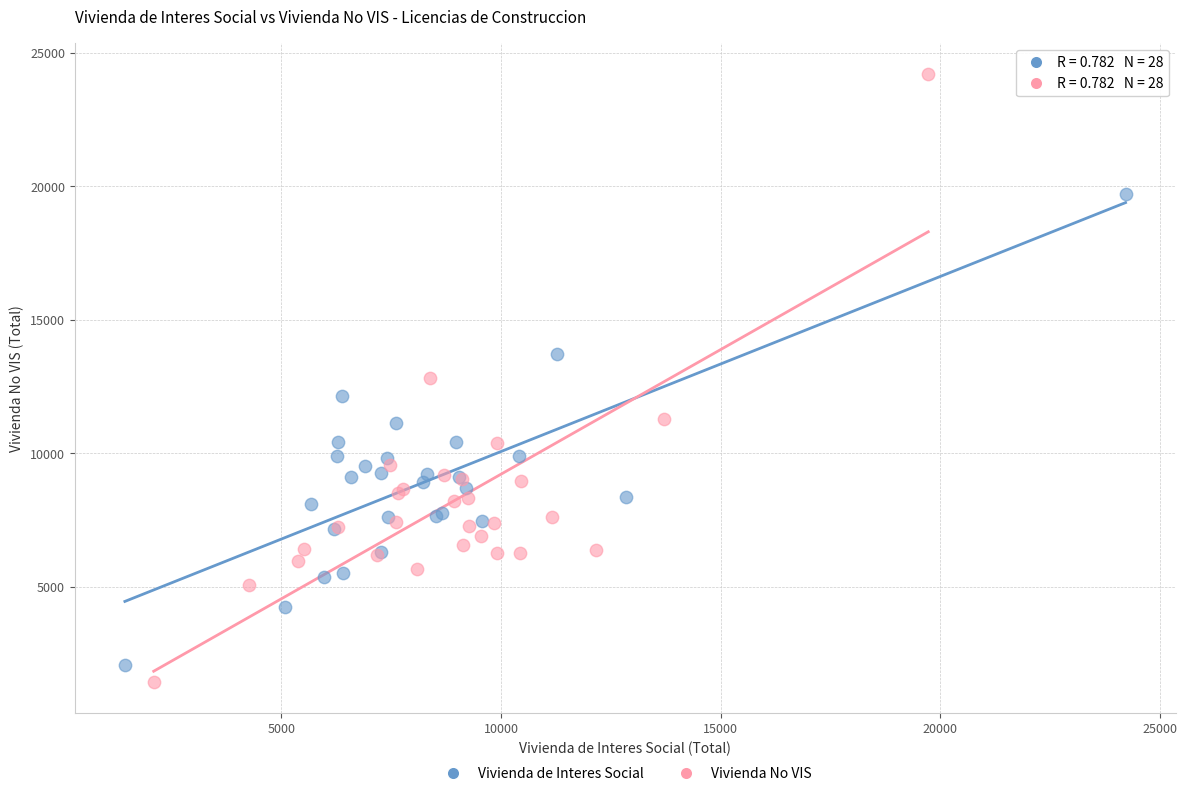

Which series has the widest spread of Y values?

Vivienda No VIS